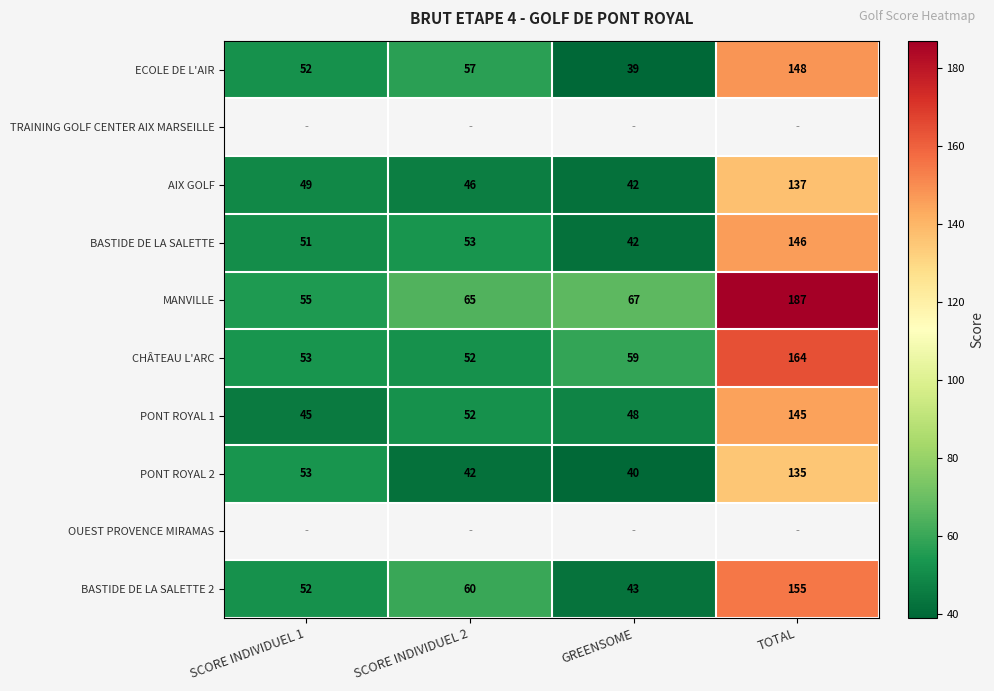

How many data points in PONT ROYAL 2 are less than 53?

2